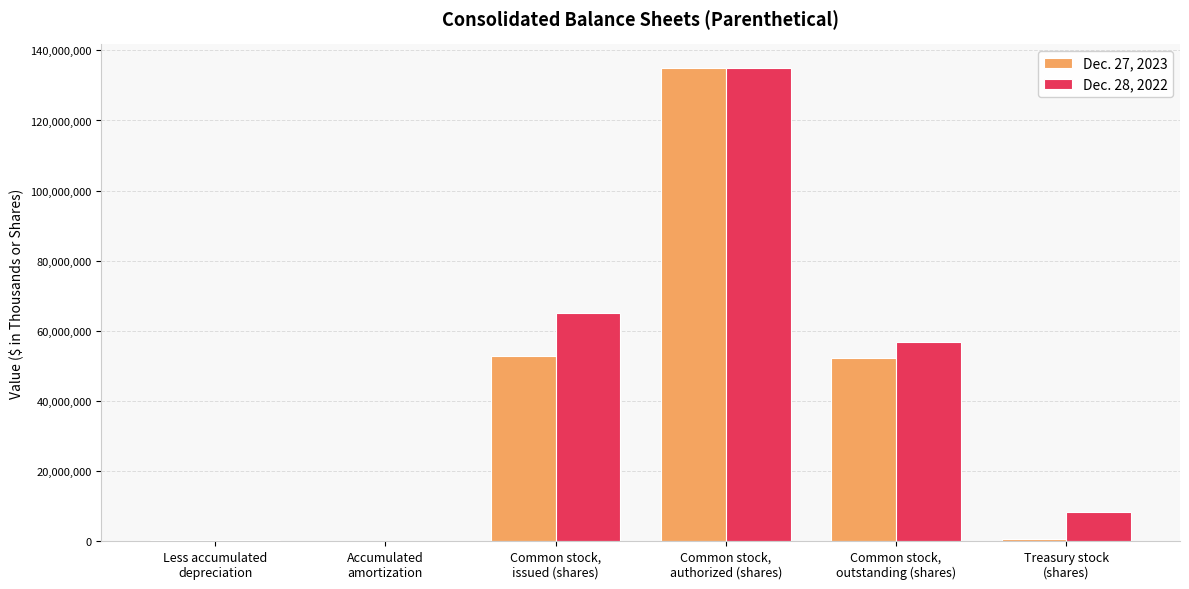

The value of Dec. 28, 2022 at Common stock,
authorized (shares) is 135000000. True or false?

True